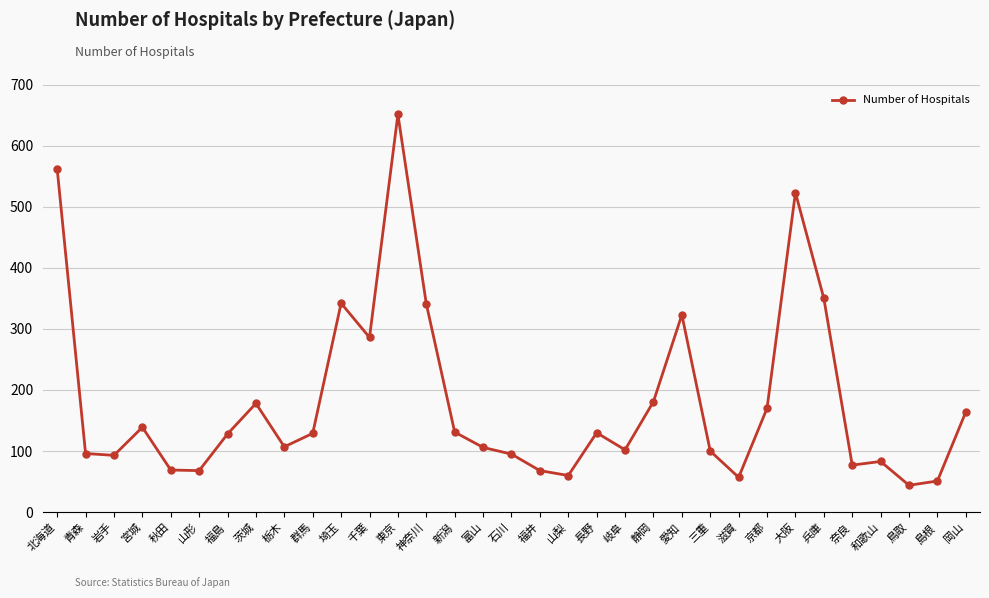

The chart shows a value of 651 at 東京. True or false?

True